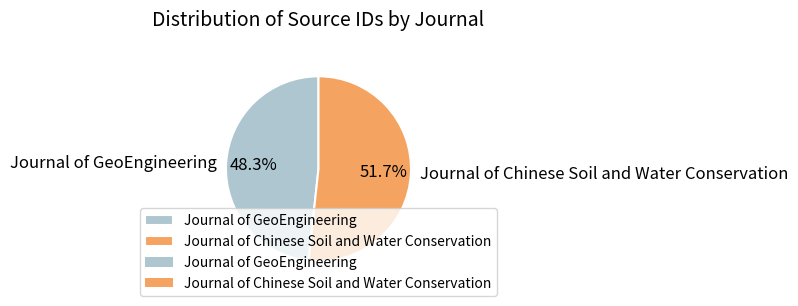

How many segments does this pie chart have?

2